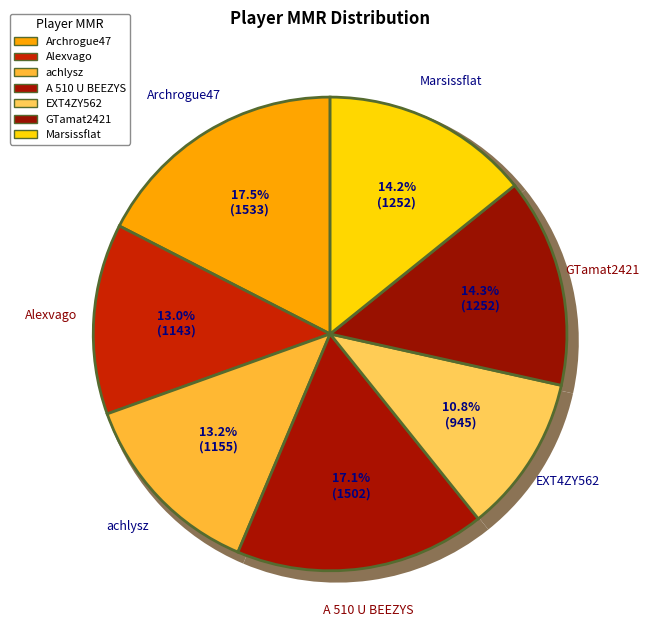

What percentage is NOT represented by Archrogue47?

82.5%